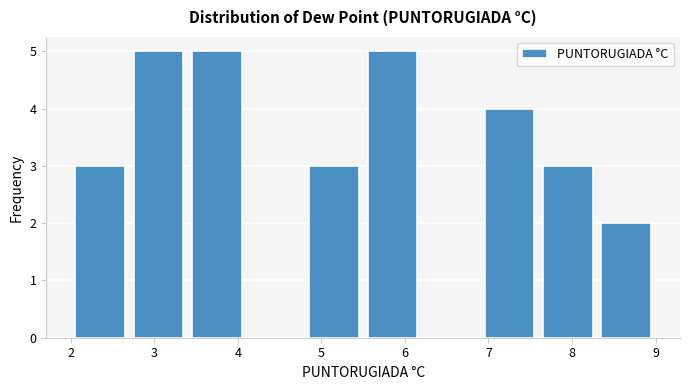

What is the height of the bar covering 7.6 to 8.3 on the x-axis? The values are not printed on the chart, so give them approximately, as read against the axis.

3